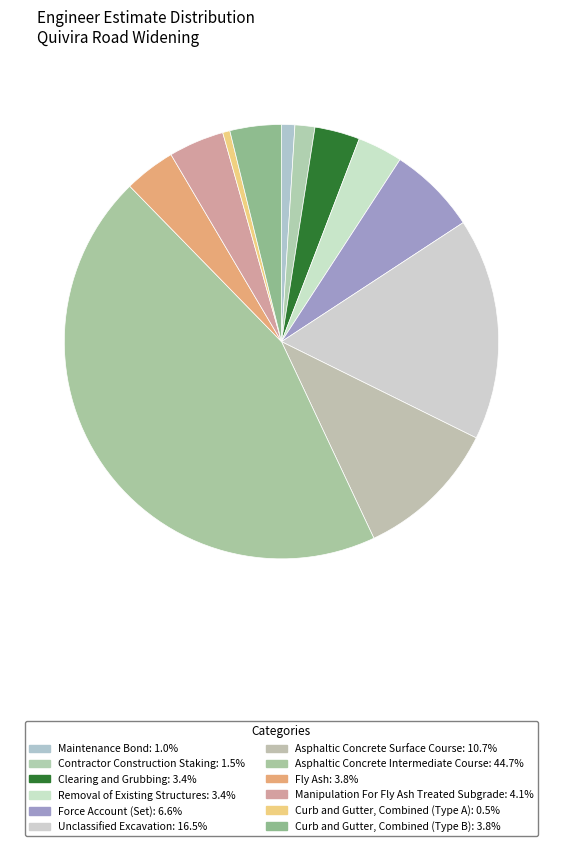

How many slices are in this pie chart?

12